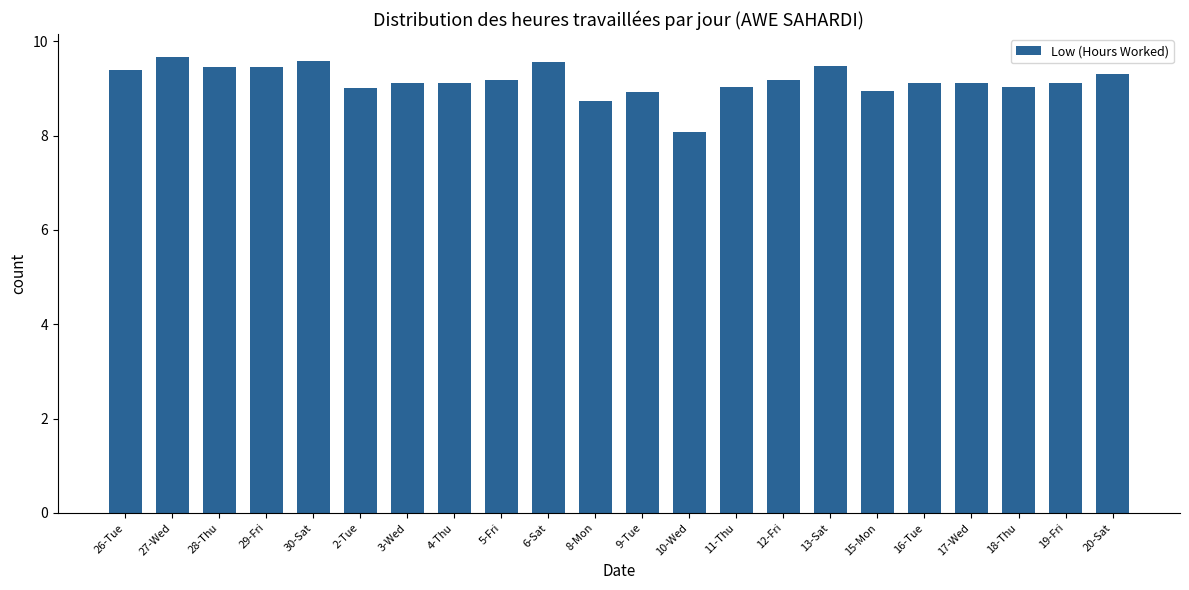

Are the bars grouped side by side (vs. stacked)?

No